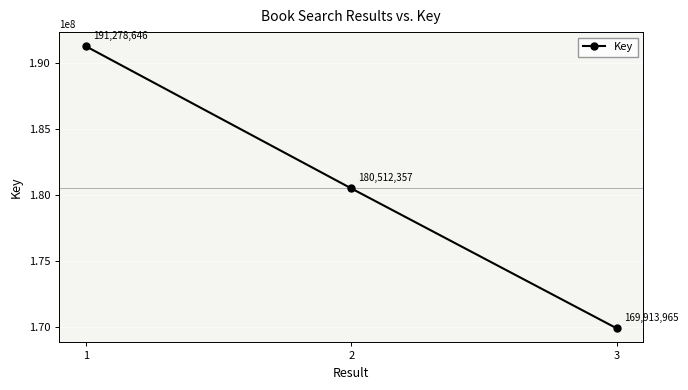

At which label is the value closest to 180596305?

2